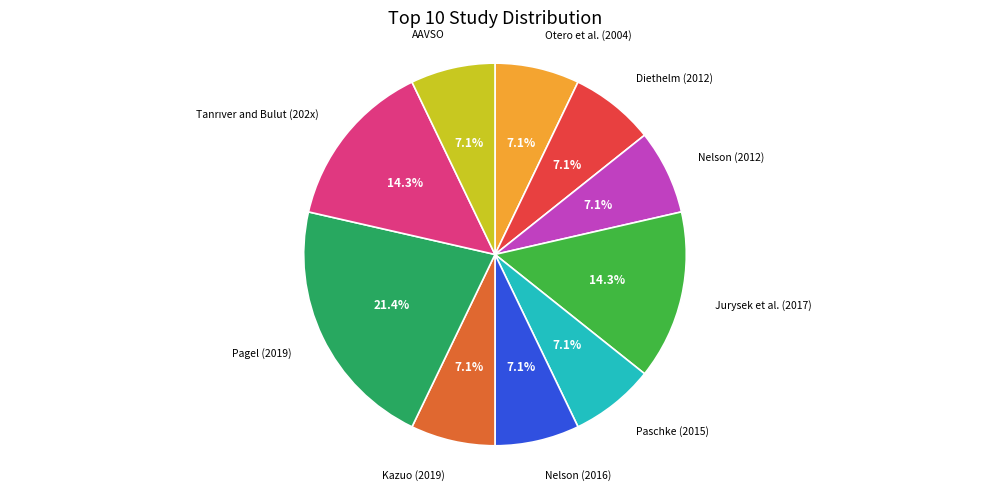

Does Kazuo (2019) account for over 50% of the chart?

No